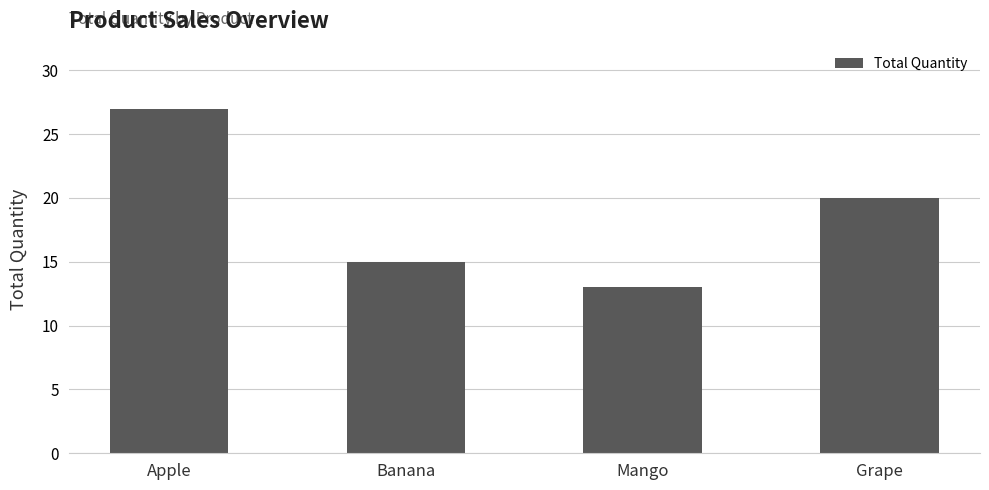

Rank the categories by value from lowest to highest.

Mango, Banana, Grape, Apple